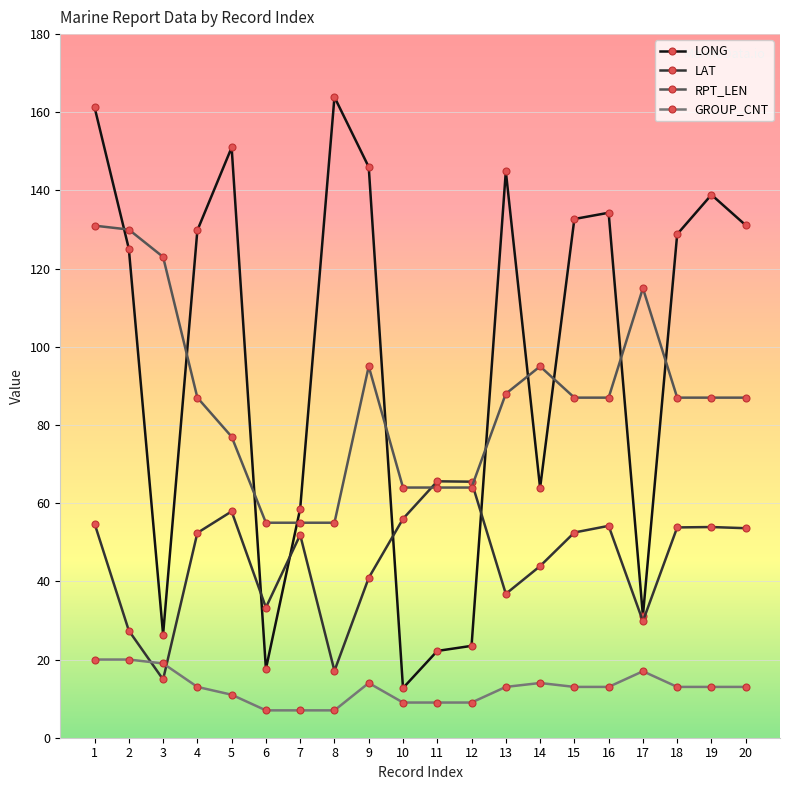

What are all the series names shown in the legend?

LONG, LAT, RPT_LEN, GROUP_CNT